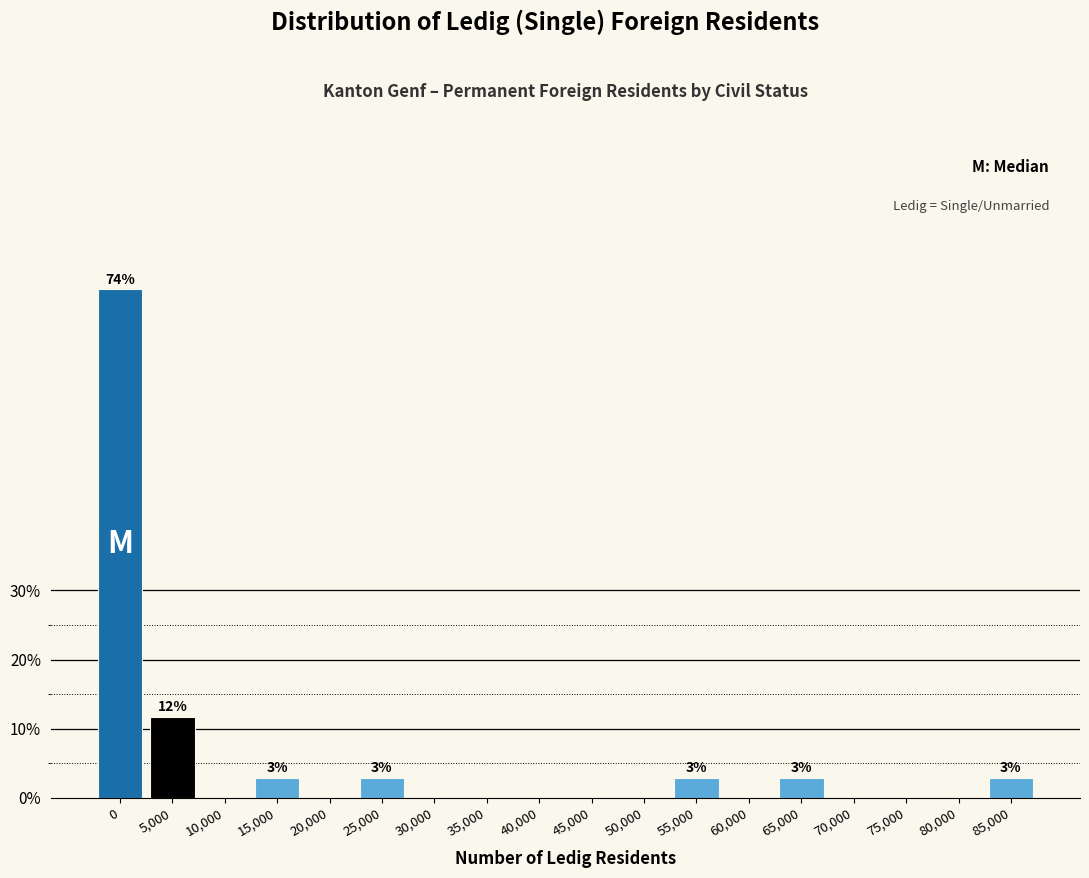

Reading left to right, list all the values displayed in this chart.

0=73.5	5,000=11.8	10,000=0.0	15,000=2.9	20,000=0.0	25,000=2.9	30,000=0.0	35,000=0.0	40,000=0.0	45,000=0.0	50,000=0.0	55,000=2.9	60,000=0.0	65,000=2.9	70,000=0.0	75,000=0.0	80,000=0.0	85,000=2.9